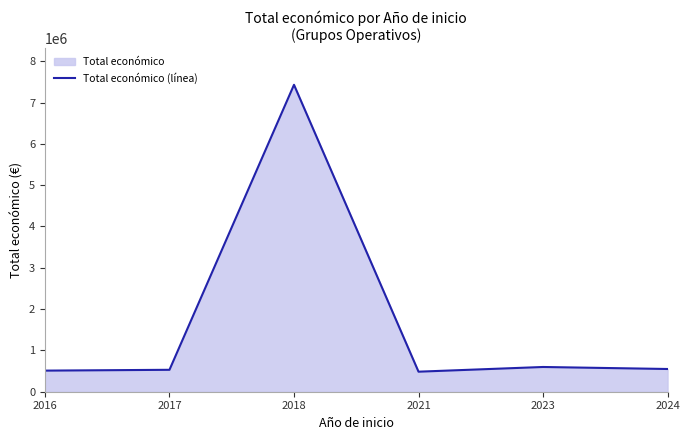

Reading right to left, extract all data points from this chart.

2024=550111	2023=598909	2021=485043	2018=7429975	2017=530769	2016=510868